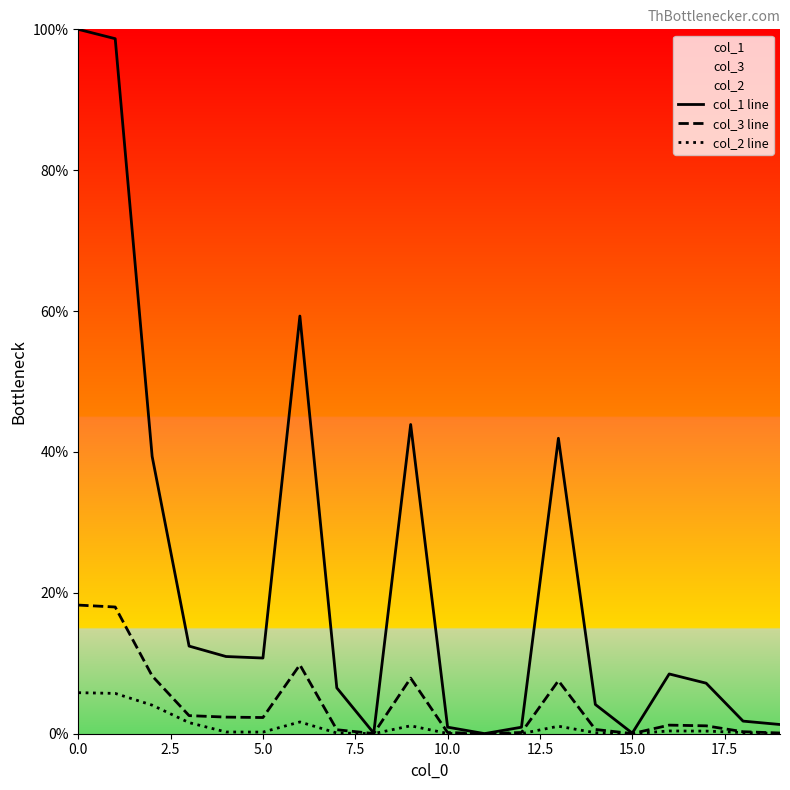

True or false: col_3 line and col_1 line intersect in this chart.

False